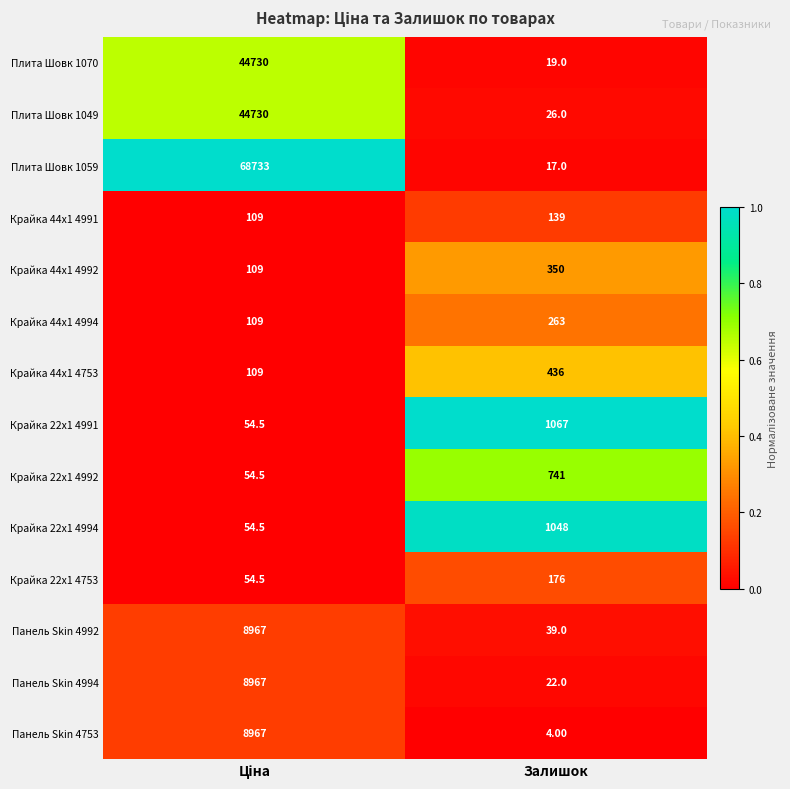

How many series are shown in this chart?

14